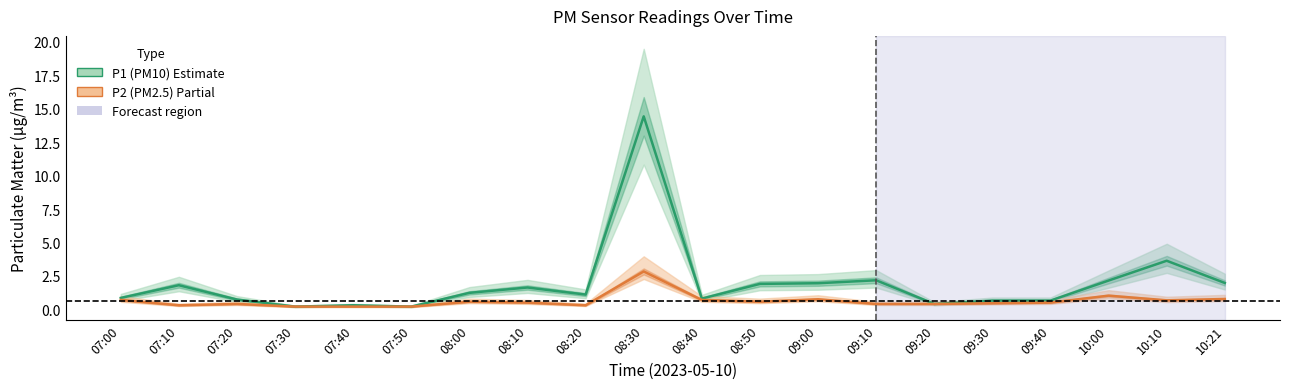

What is the sum of all P2 values?

12.4